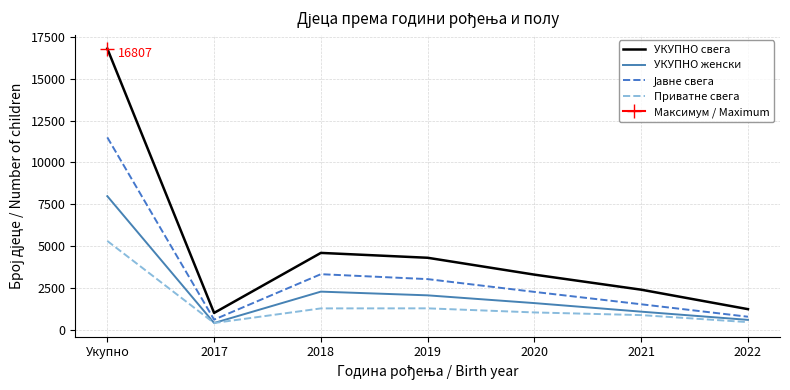

True or false: УКУПНО женски and Јавне свега intersect in this chart.

False